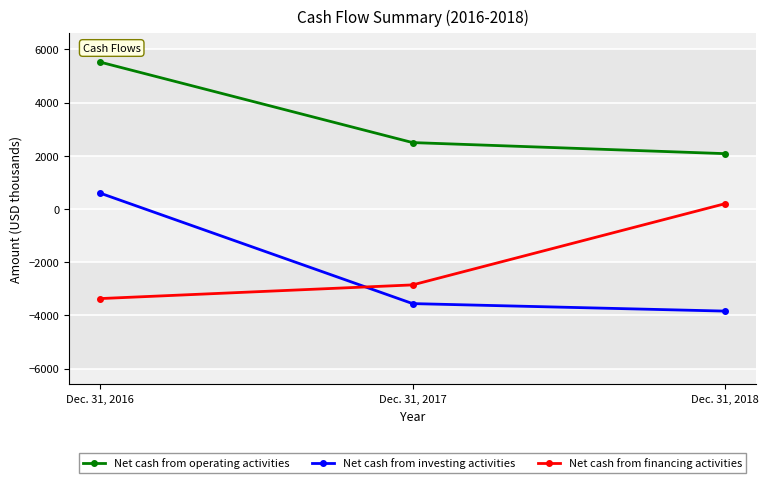

Reading right to left, list all the values displayed in this chart.

Net cash from operating activities: 2080	2496	5521
Net cash from investing activities: -3841	-3559	594
Net cash from financing activities: 197	-2856	-3370